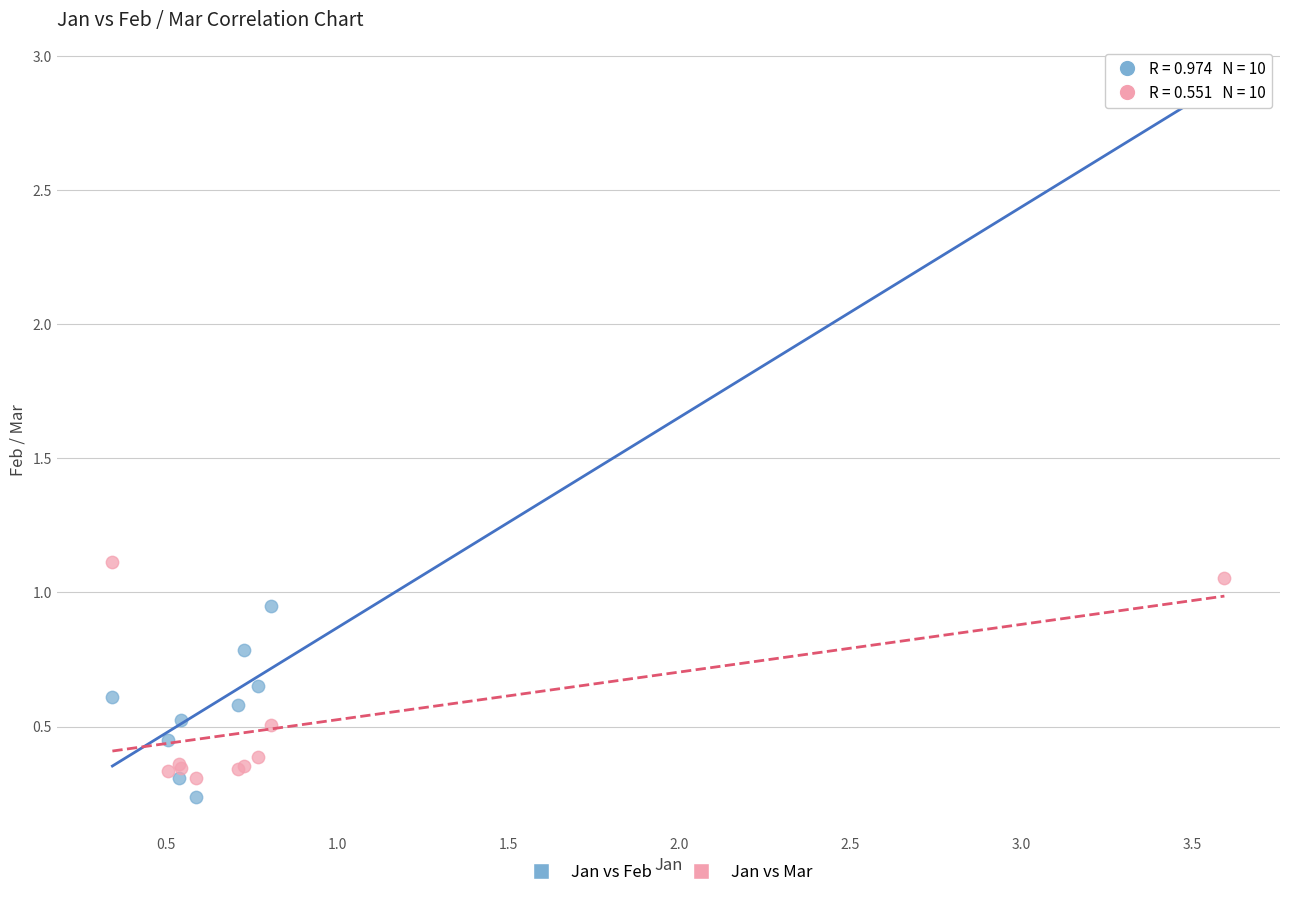

What is the X range (max minus min) for the scatter plot?

3.3